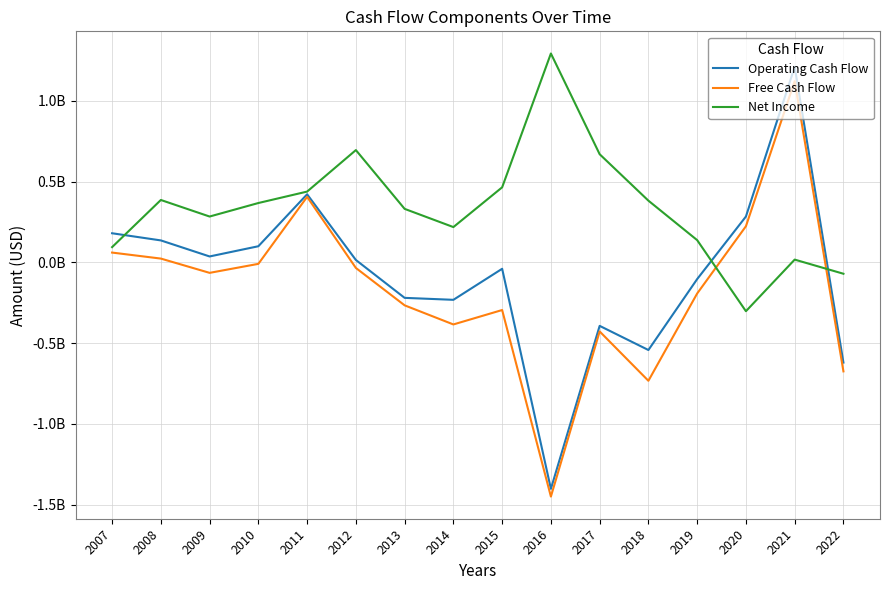

Does the chart display data point markers on the line(s)?

No